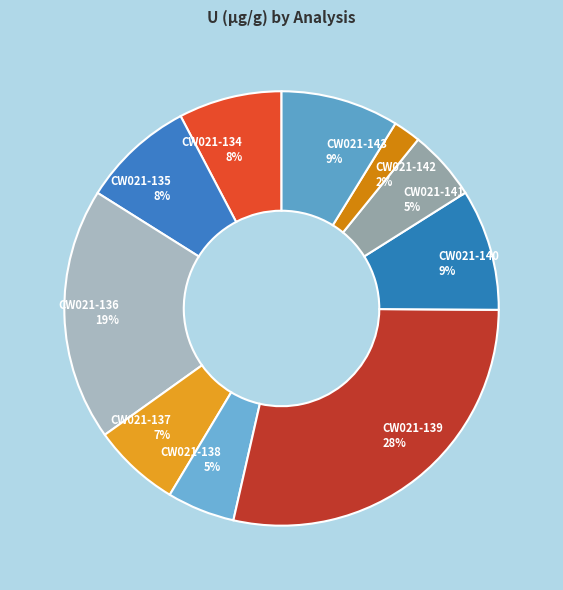

Which category has the biggest portion of the pie?

CW021-139